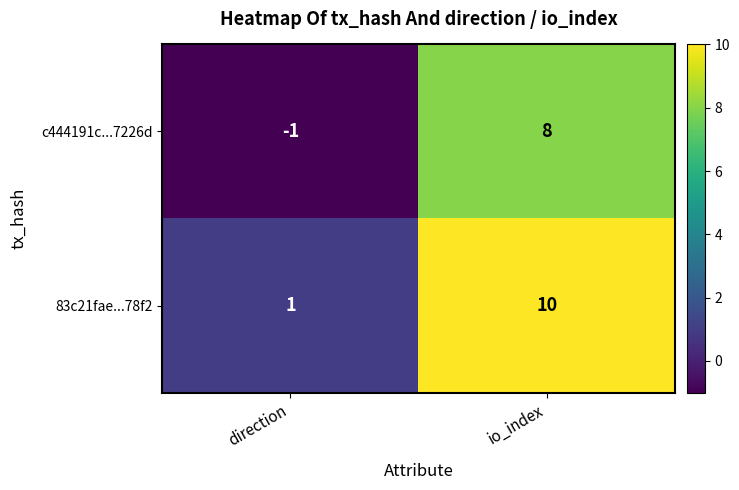

How many data points in c444191c...7226d are less than 8?

1